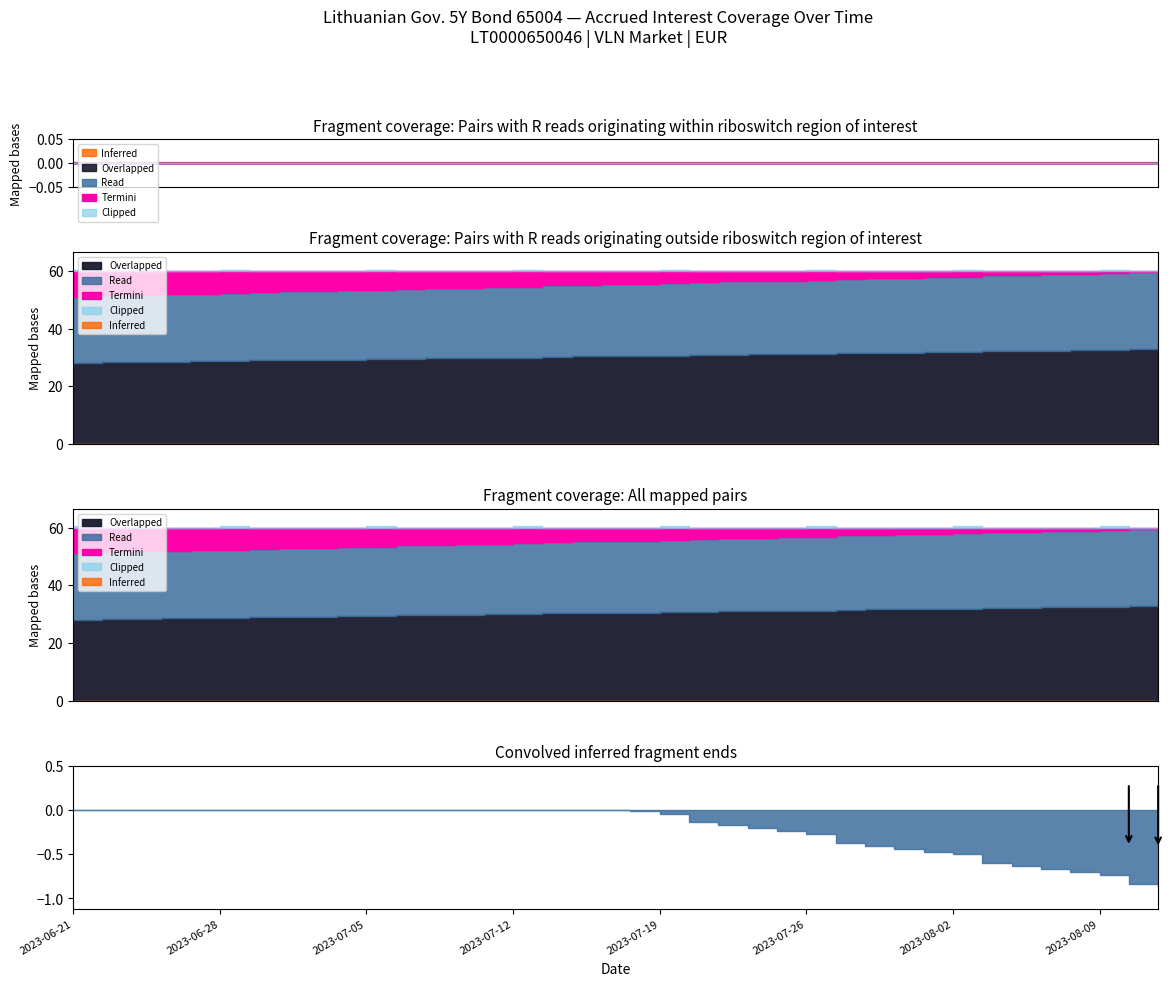

True or false: Coupon rate (%) has more than 2 points higher than both neighbors.

False